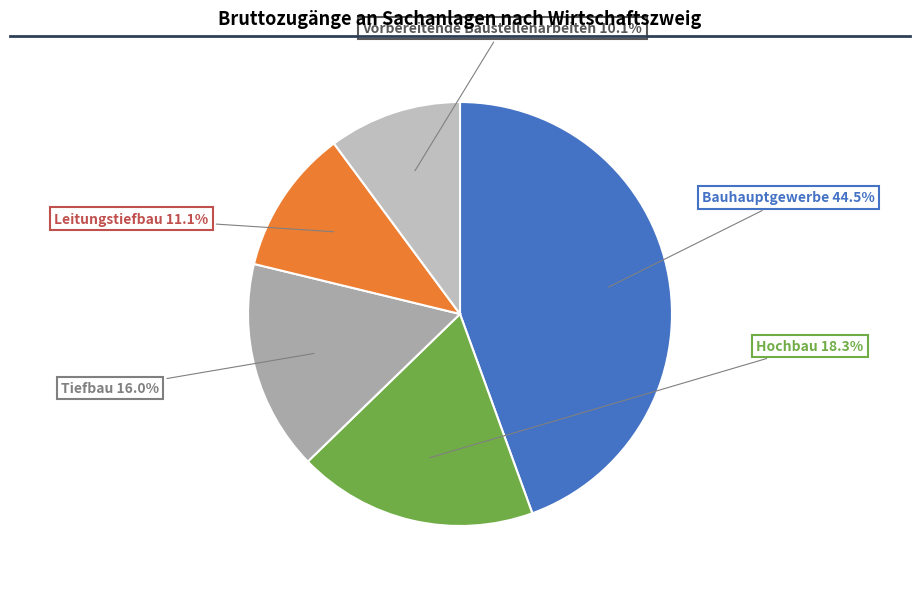

Count the number of slices in the pie.

5